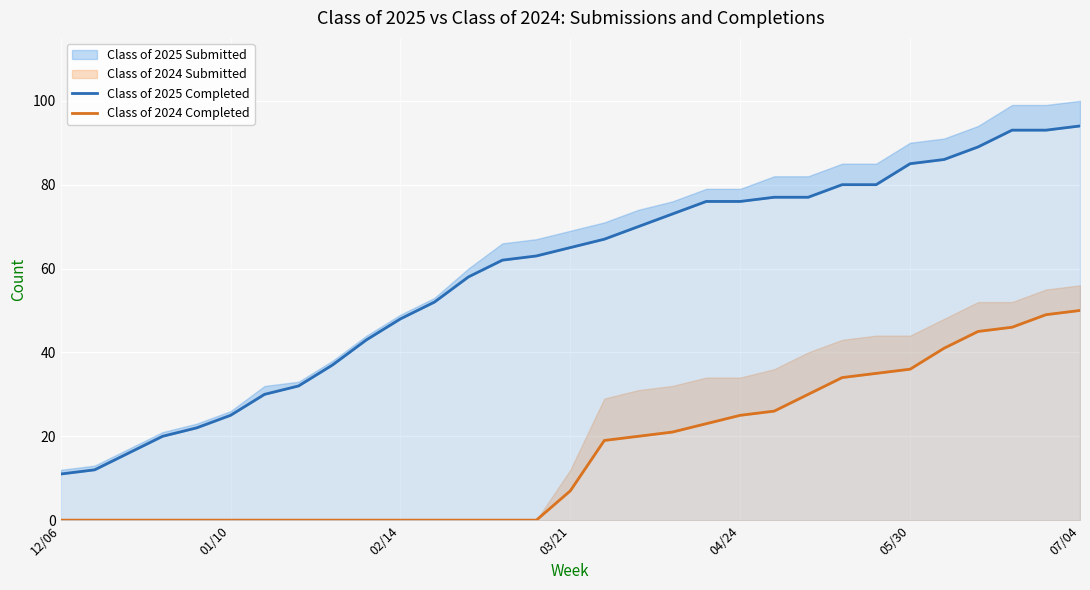

True or false: Class of 2025 Completed has more than 0 interior local peaks.

False